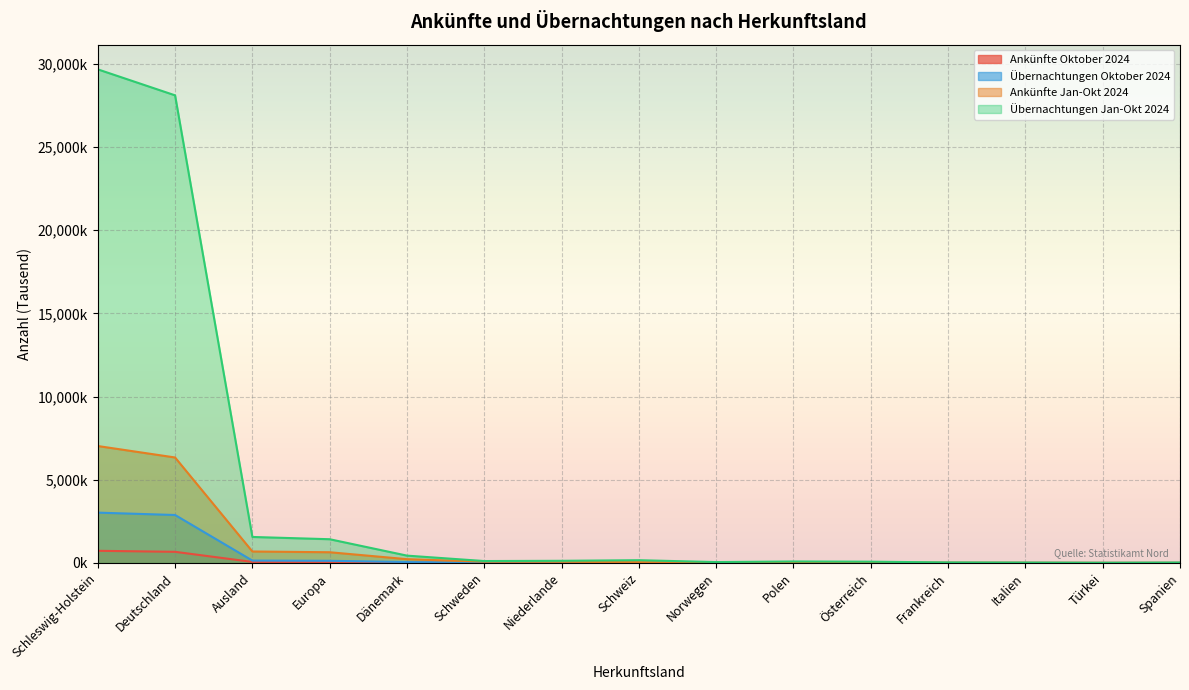

What is the lowest value of the Übernachtungen Jan-Okt 2024 series?

10.0